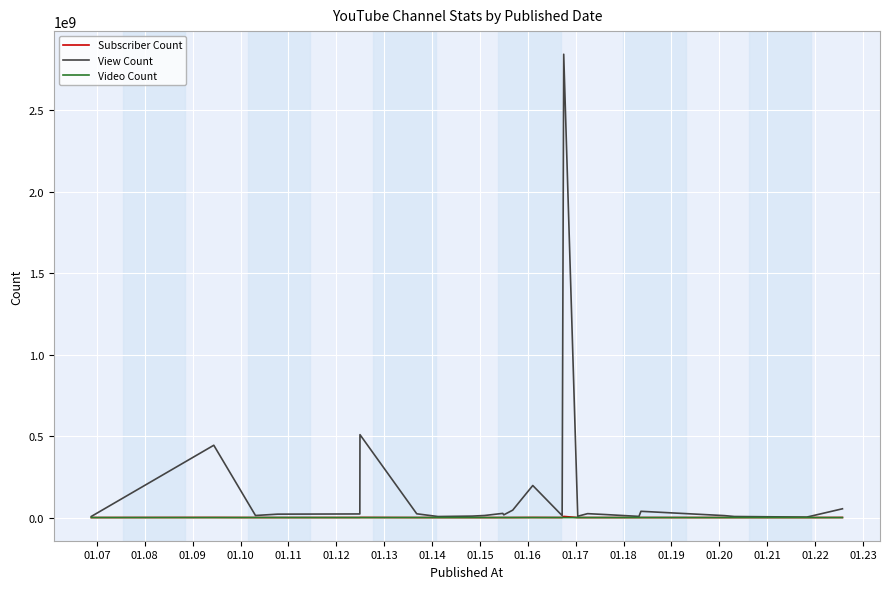

Which series has the largest total across all categories?

View Count